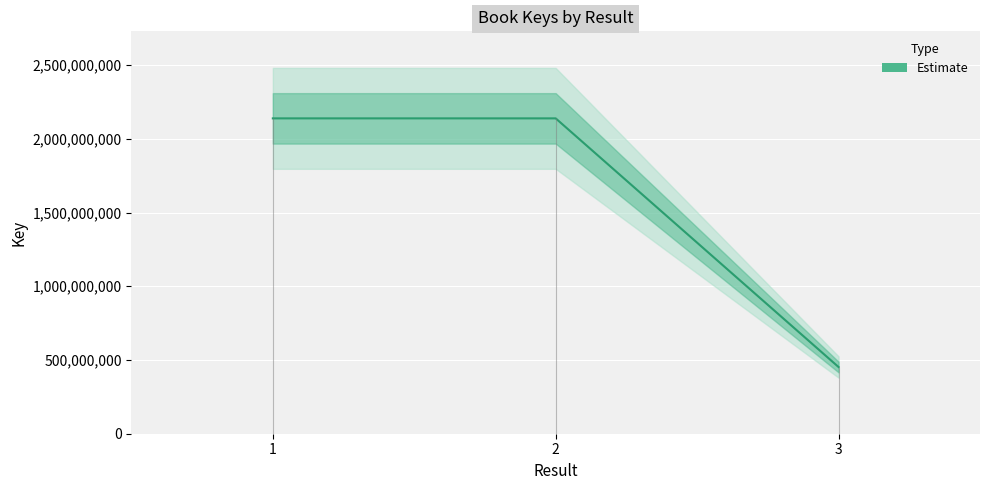

What is the sum of all values?

4729321761